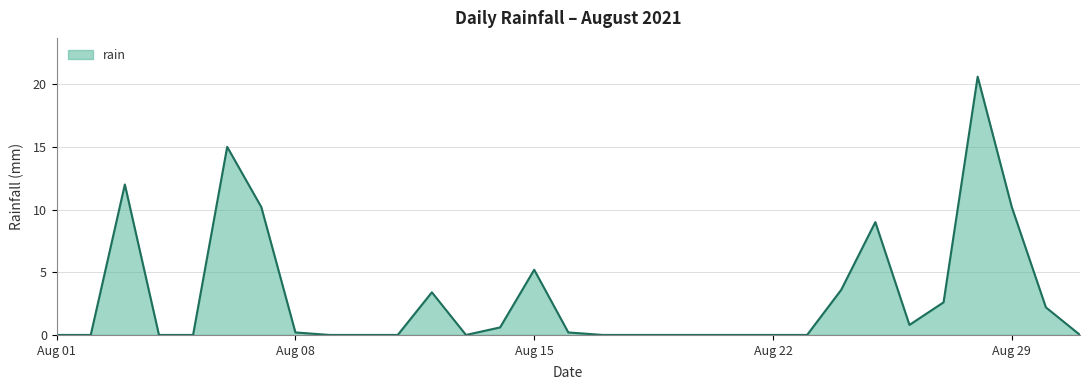

What is the greatest value displayed?

20.6